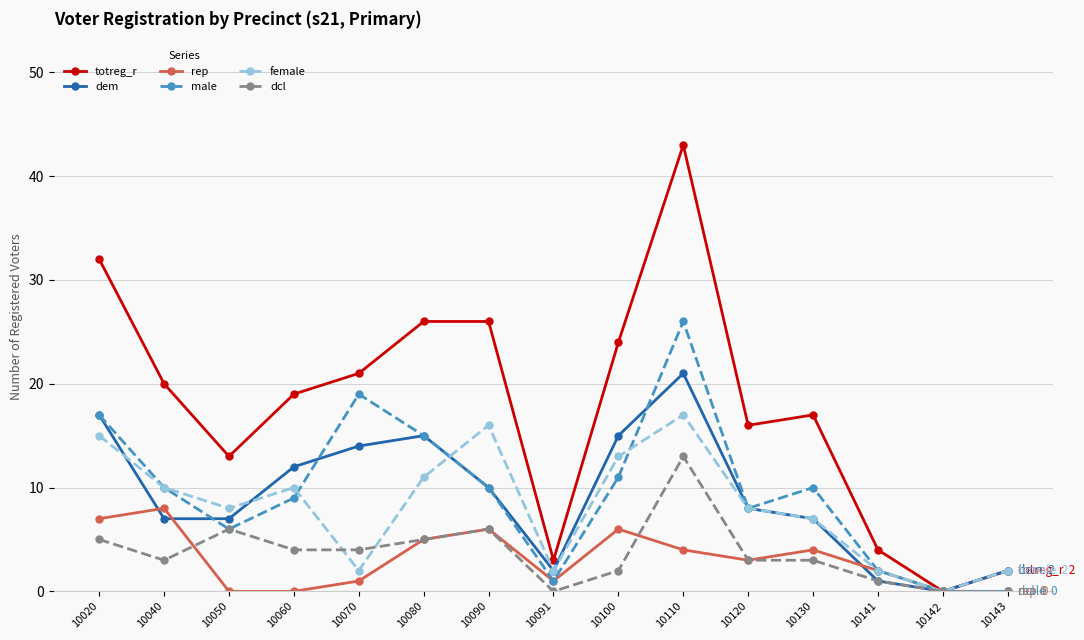

Count the number of data series in this chart.

6